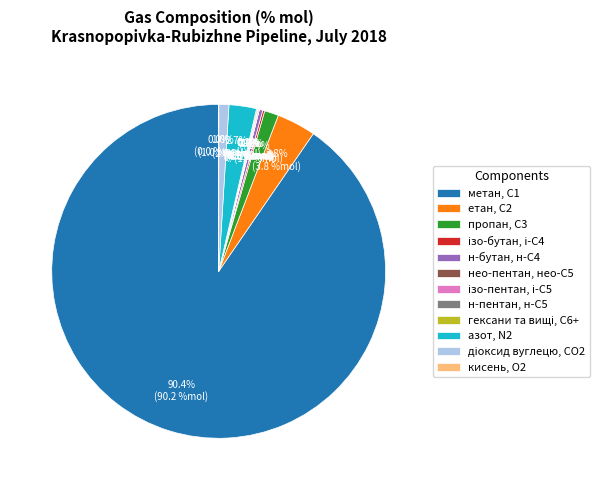

Is there a majority slice in this chart?

Yes